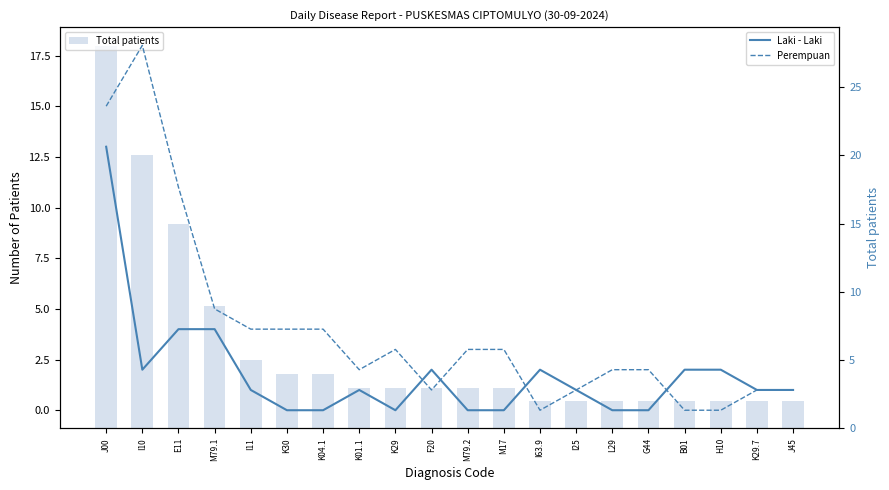

How many values in the Laki - Laki series exceed 1?

8